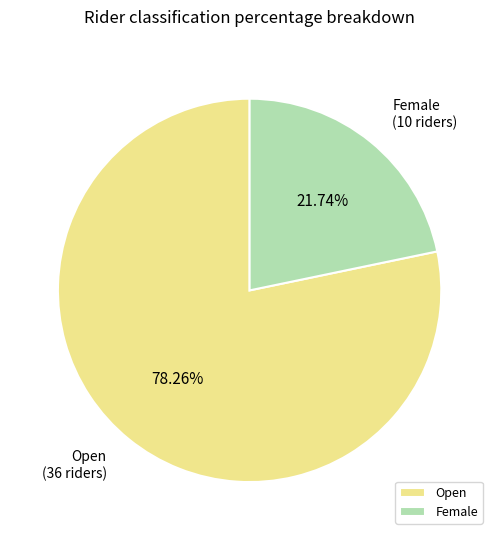

Rank the categories by value from highest to lowest.

Open, Female